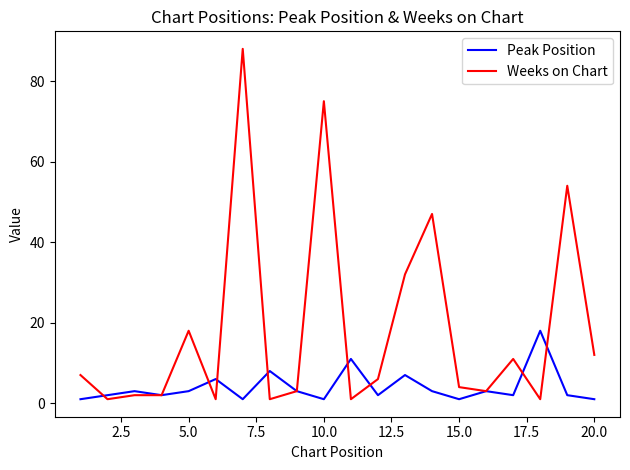

List the series in order of their peak value, highest first.

Weeks on Chart, Peak Position